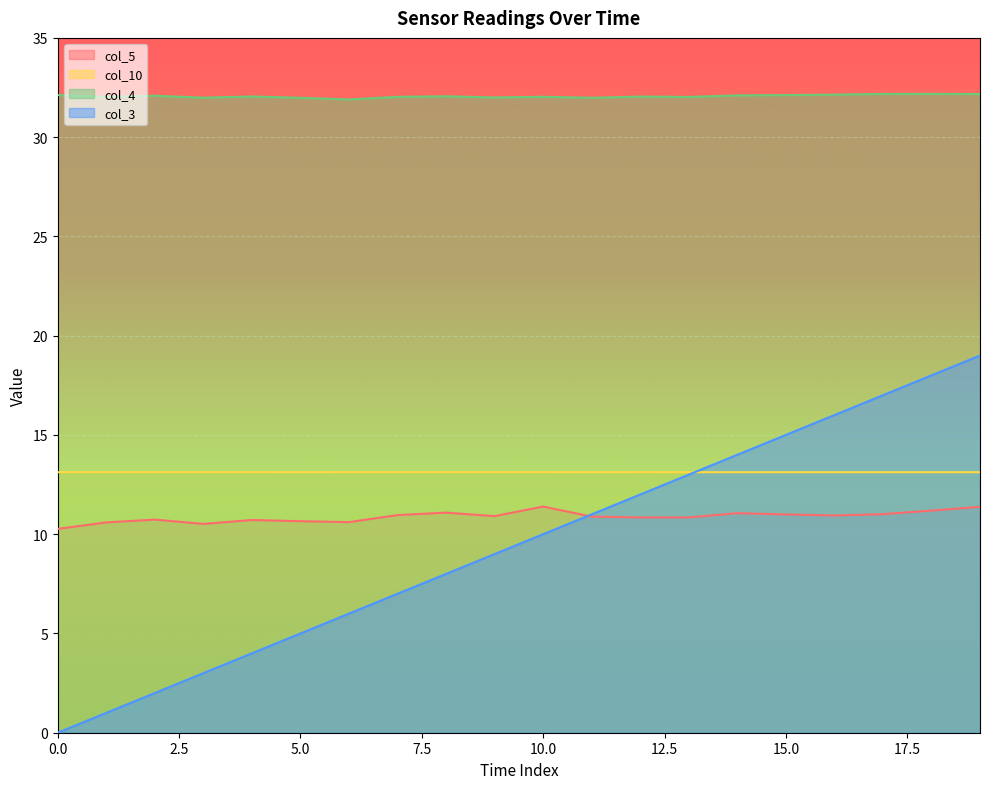

Is it true that col_10 equals 3.4 at 4?

False